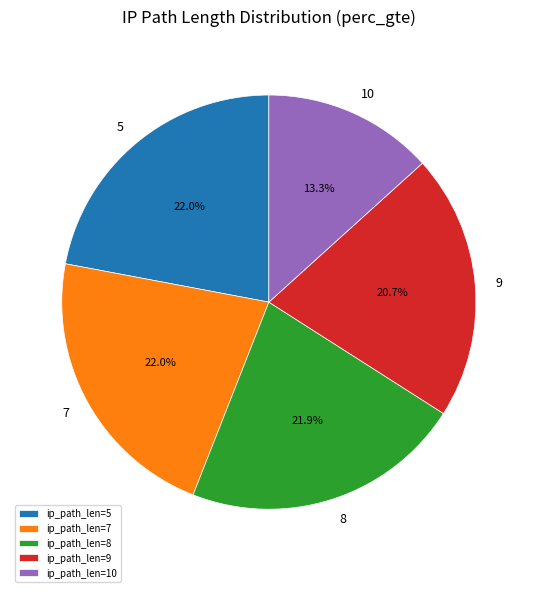

The 8 slice represents 34% of the pie. True or false?

False